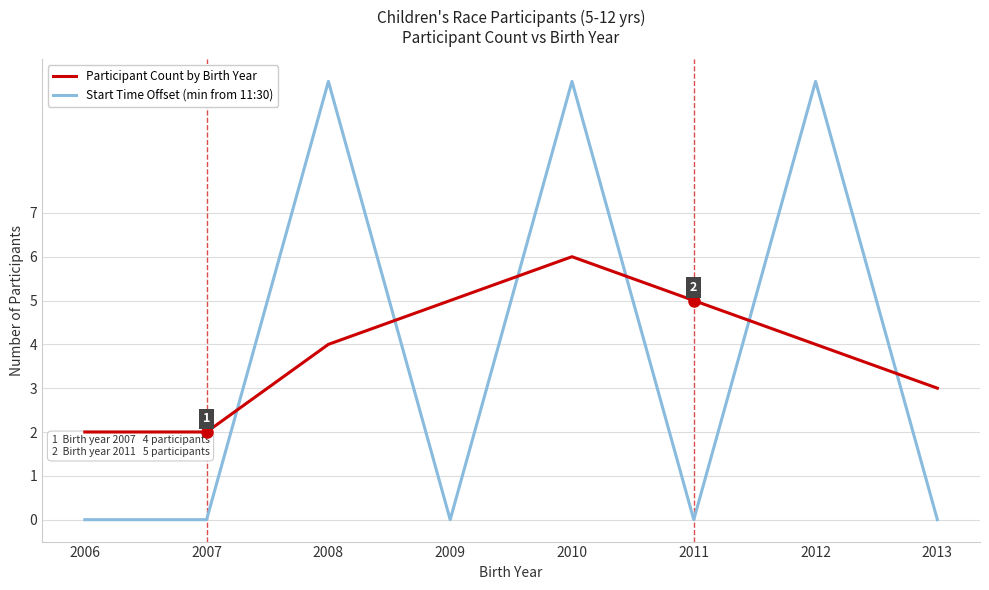

Between 2006 and 2008, which series saw the biggest shift?

Start Time Offset (min from 11:30)